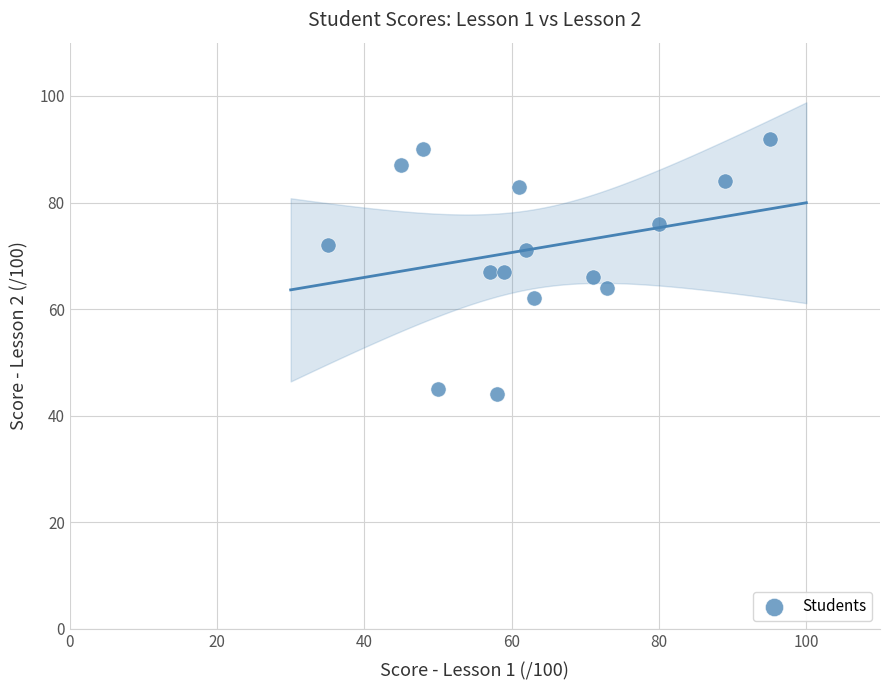

What is the range of X values (max minus min)?

60